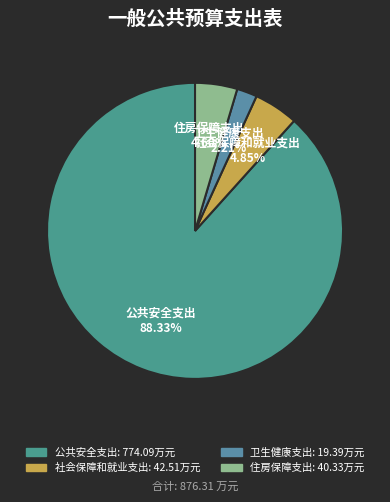

Does 卫生健康支出 account for over 50% of the chart?

No